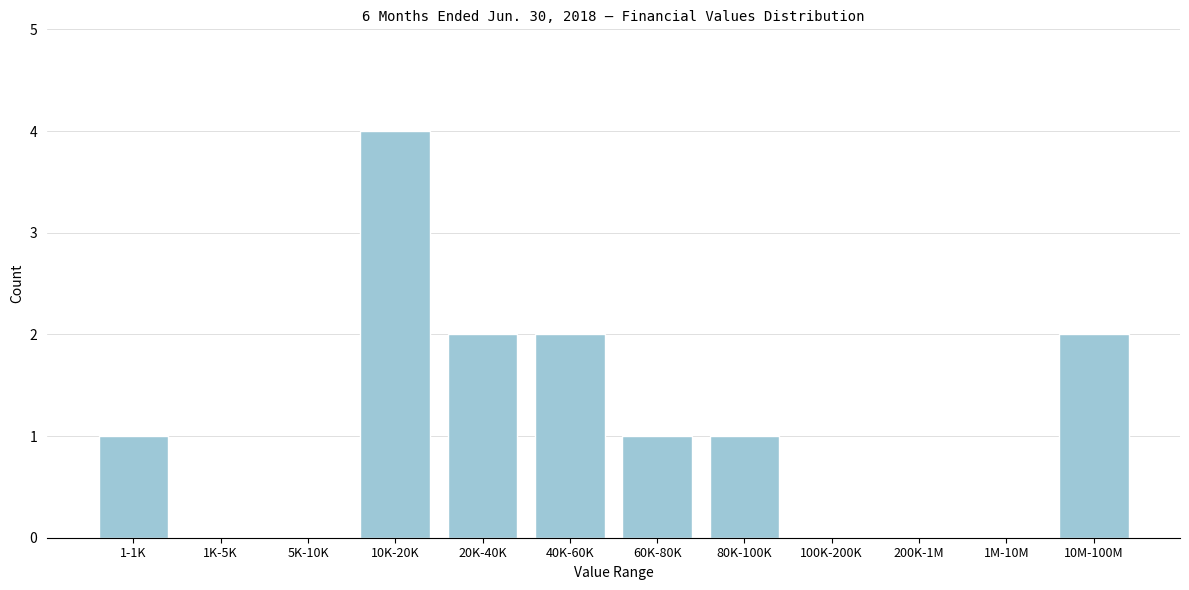

Reading left to right, list all the values displayed in this chart.

1-1K=1	1K-5K=0	5K-10K=0	10K-20K=4	20K-40K=2	40K-60K=2	60K-80K=1	80K-100K=1	100K-200K=0	200K-1M=0	1M-10M=0	10M-100M=2